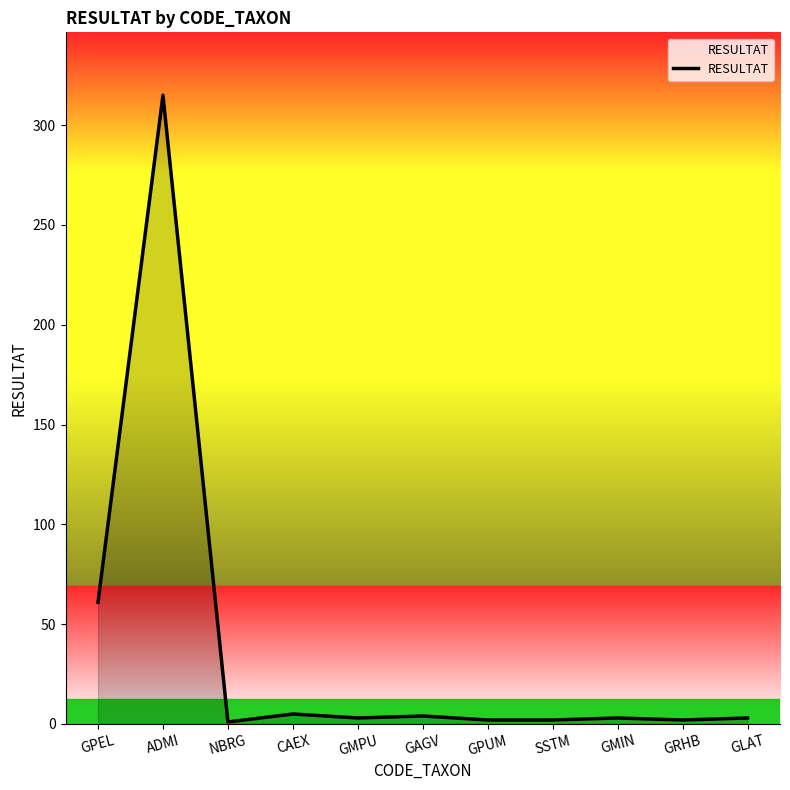

Approximately how many times larger is the value at GMPU compared to GRHB?

1.5